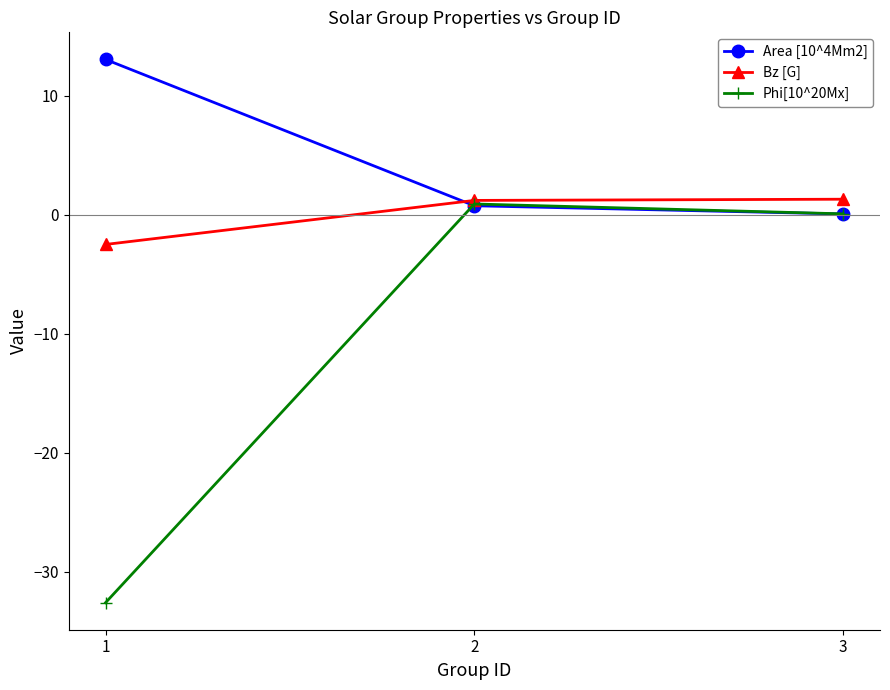

Is this an area chart (filled region under the line)?

No